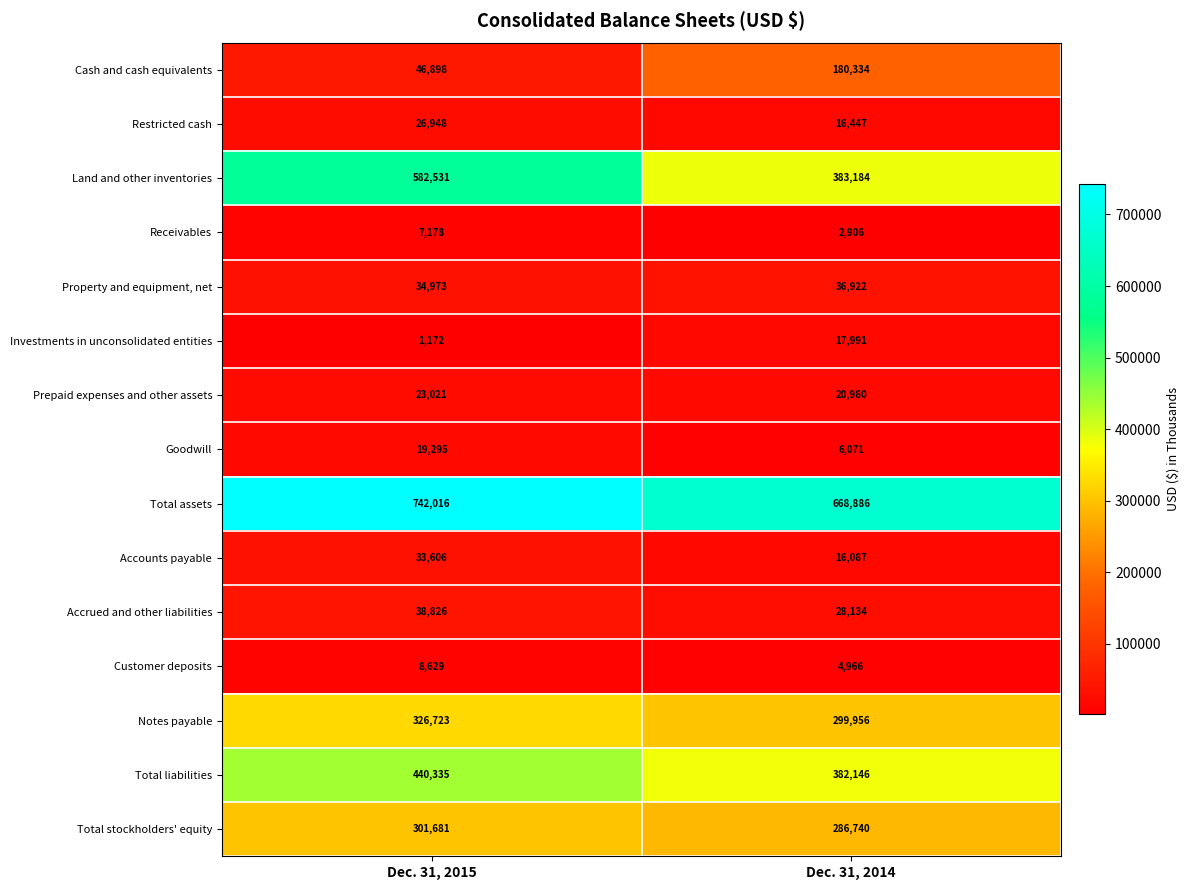

At which category does the chart reach its minimum across all series?

Dec. 31, 2015